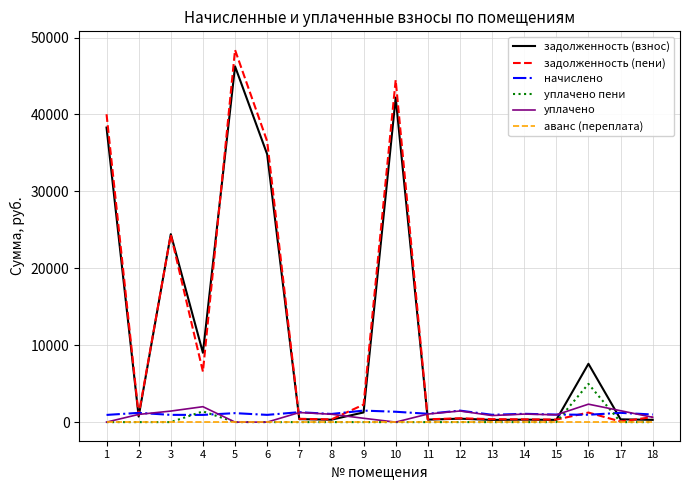

Which series has the widest spread of values?

задолженность (пени)